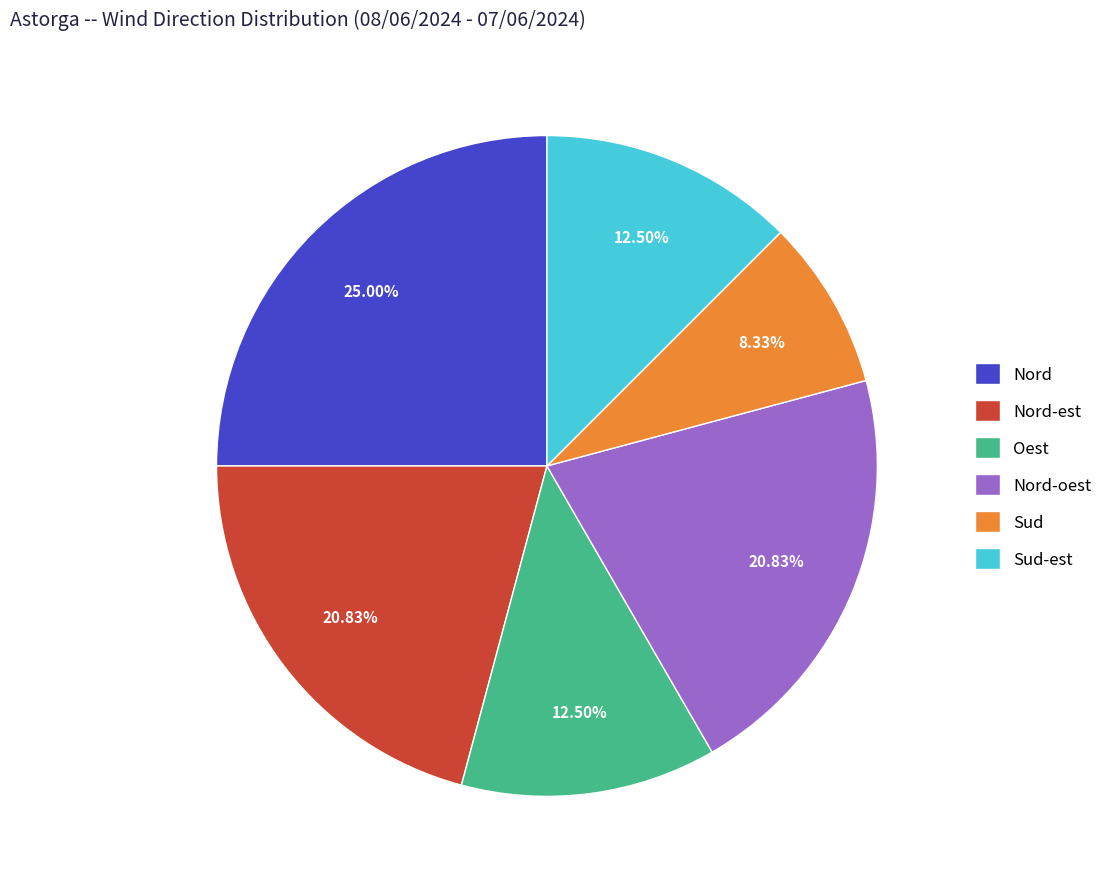

Which slice is the smallest?

Sud